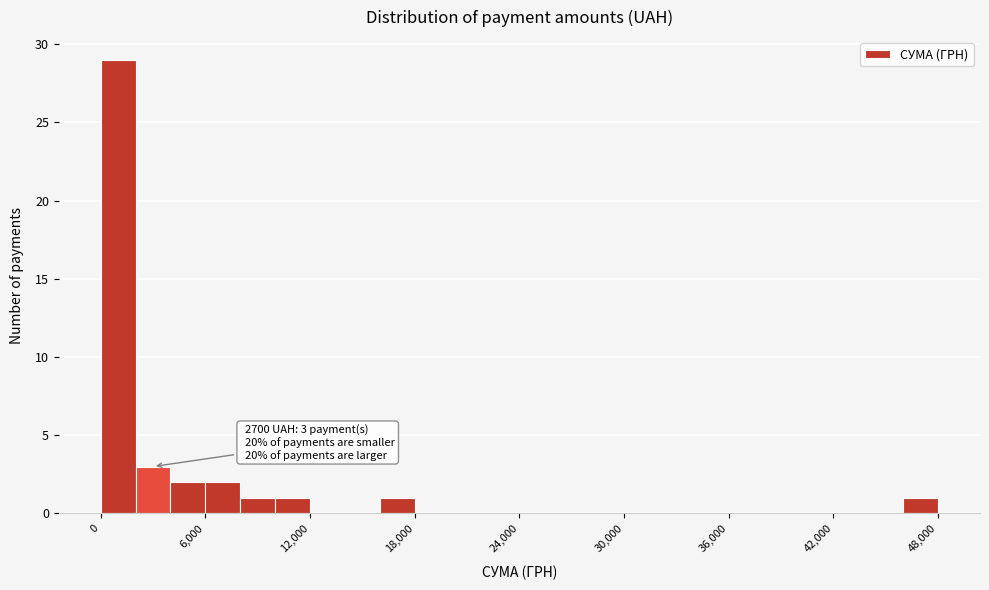

Around what value on the x-axis is the tallest bar? Give the approximate position of its centre, as read against the axis.

1000